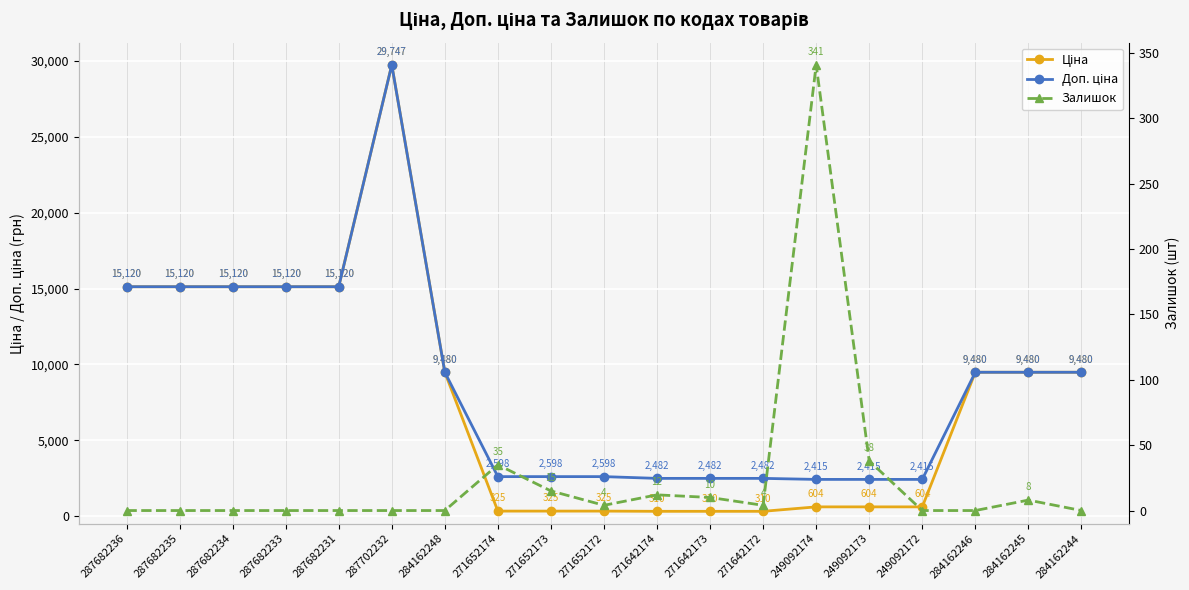

What position from the left is 249092172?

16